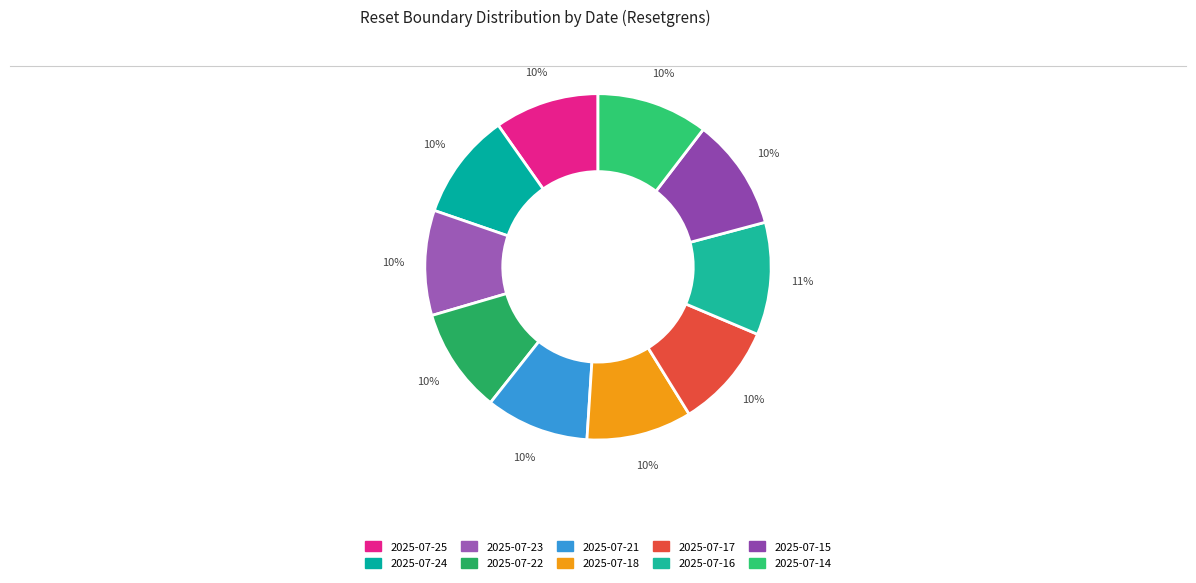

Rank the categories by value from lowest to highest.

2025-07-21, 2025-07-25, 2025-07-22, 2025-07-23, 2025-07-17, 2025-07-18, 2025-07-24, 2025-07-14, 2025-07-15, 2025-07-16